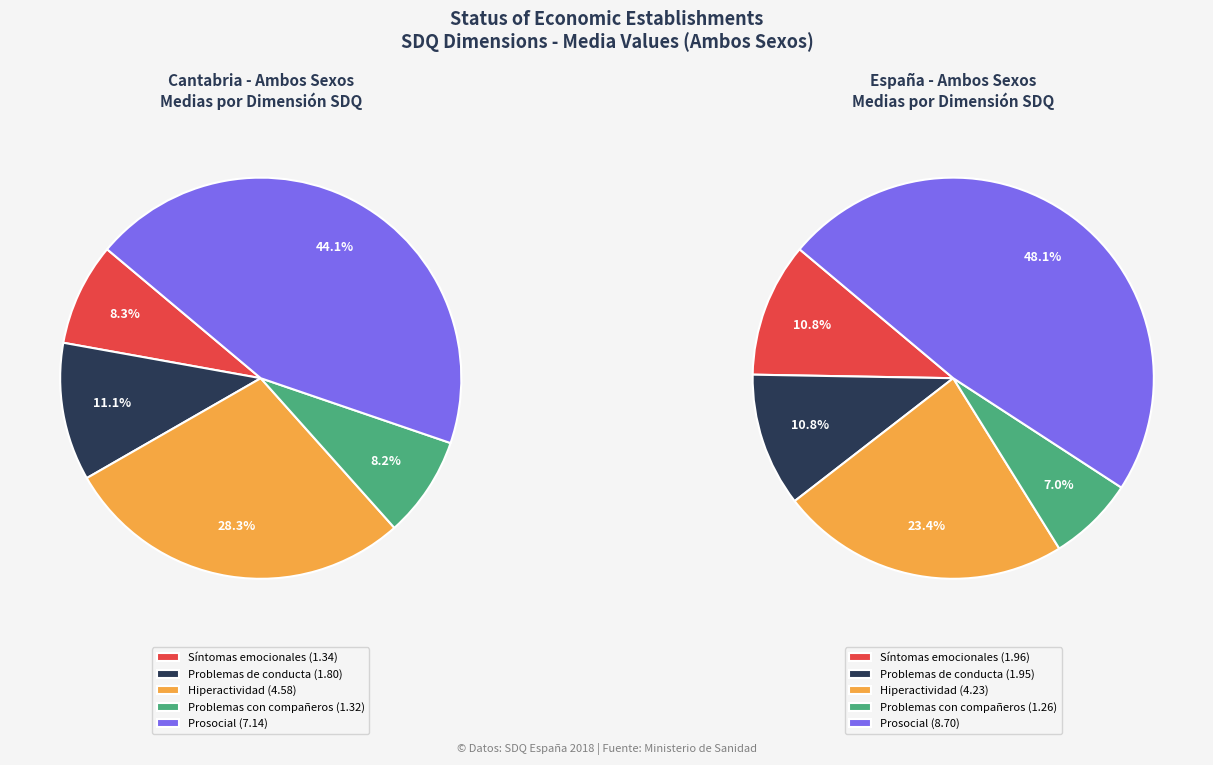

To the nearest percent, what percentage of the pie is España?

55%